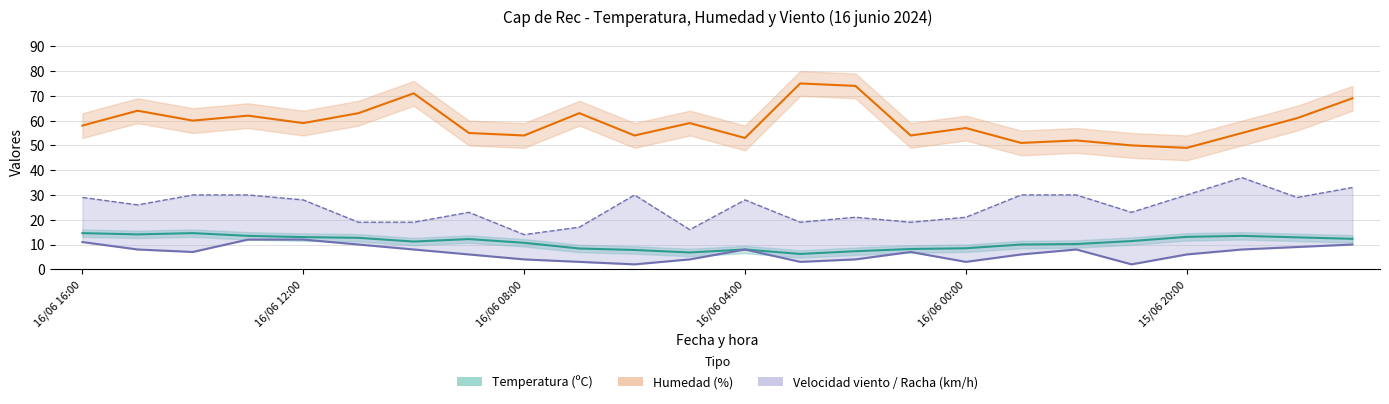

Which series changed the most between 19 and 23?

Humedad